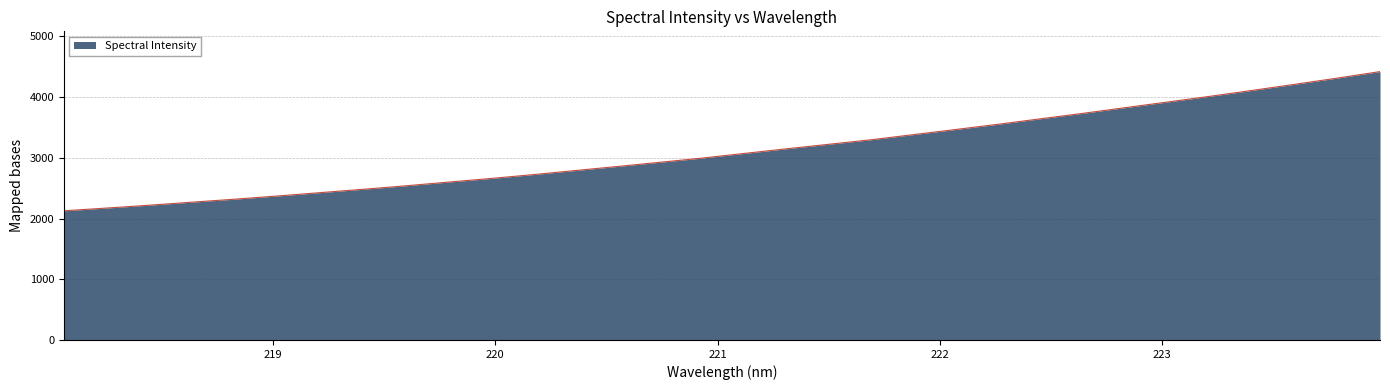

What is the smallest value displayed?

2126.8